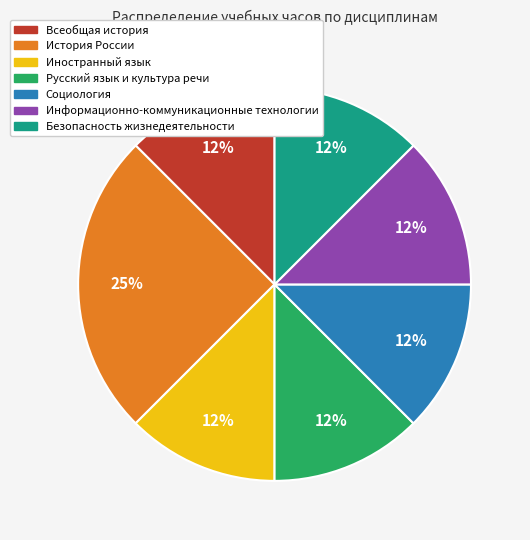

What is the largest slice in the pie chart?

История России